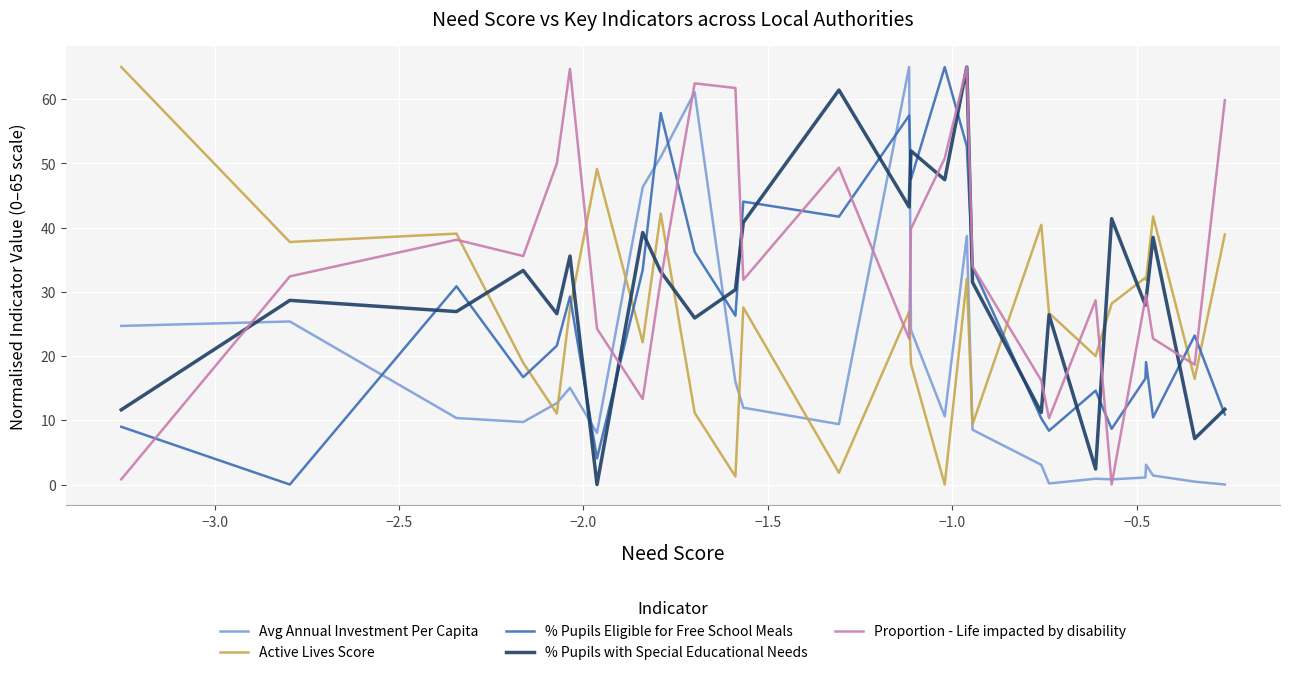

How many categories are shown in the chart?

27